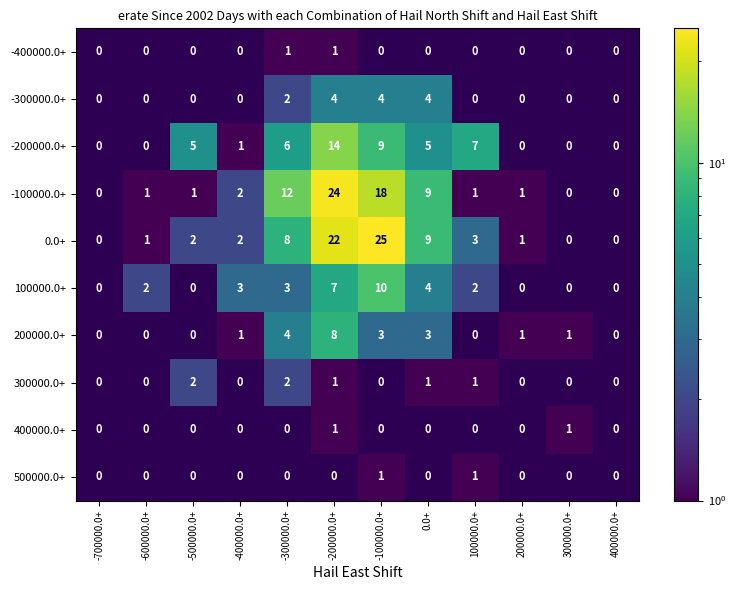

Which category has the lowest value across all series?

-700000.0+